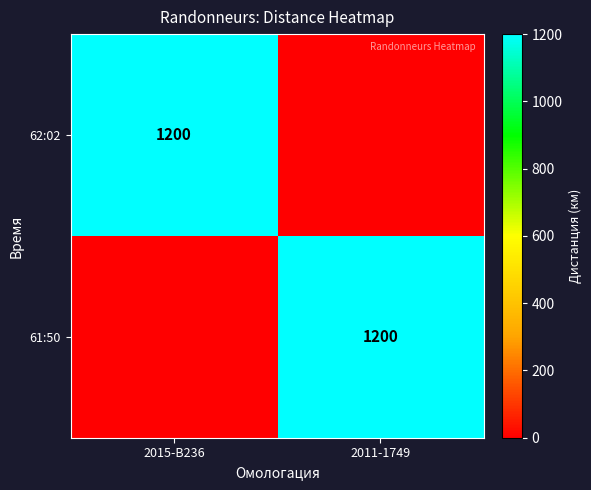

True or false: 62:02 has a value of 1873 at 2015-B236.

False